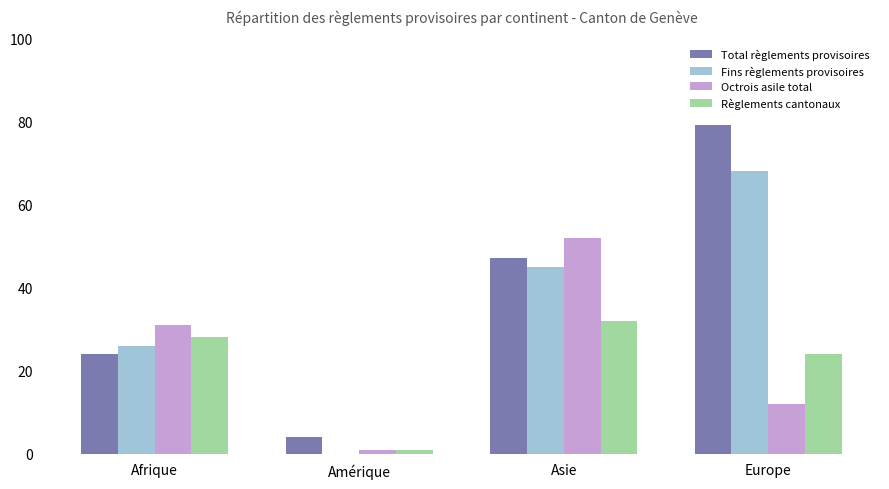

How many groups of bars are there?

4